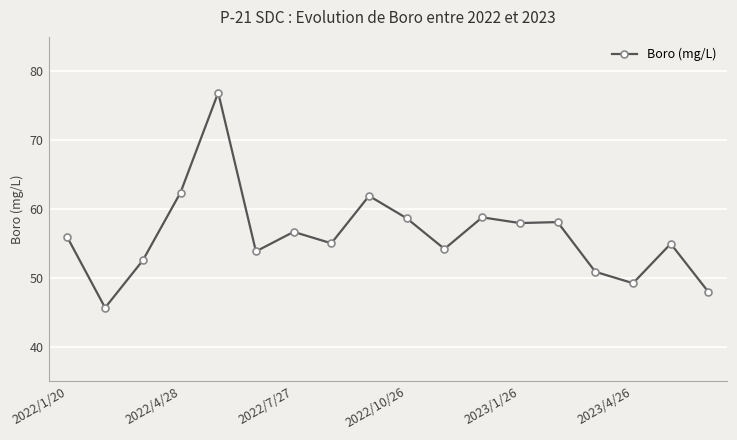

What is the value of the 5th point from the left?

76.9